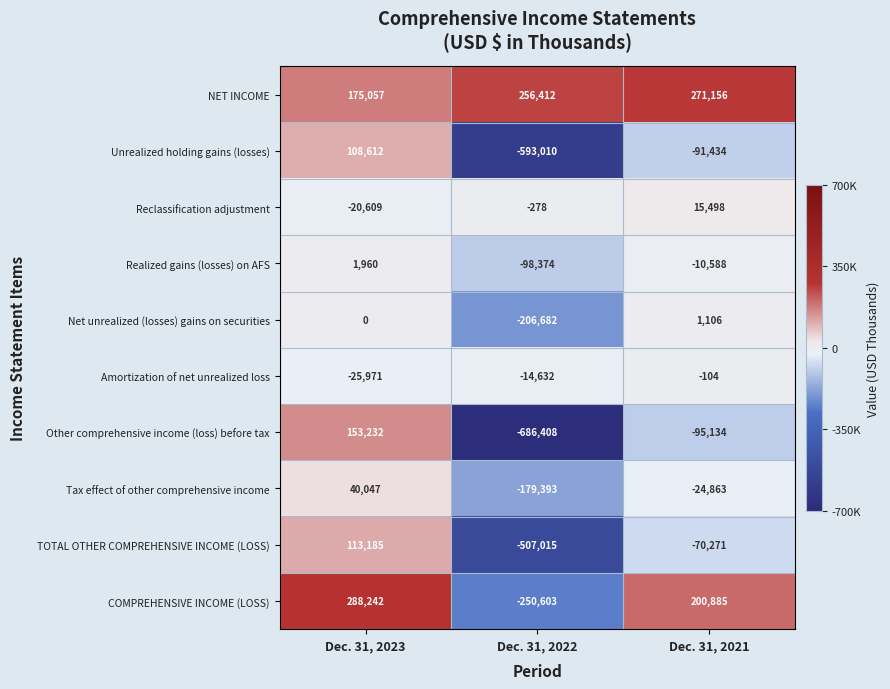

Which series has the largest total across all categories?

NET INCOME